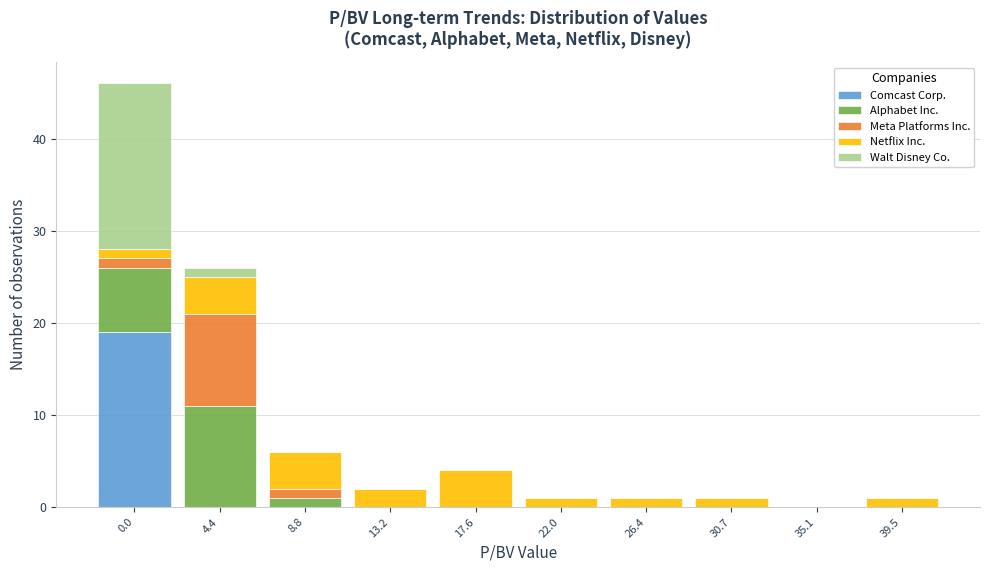

What is the highest value of the Comcast Corp. series?

19